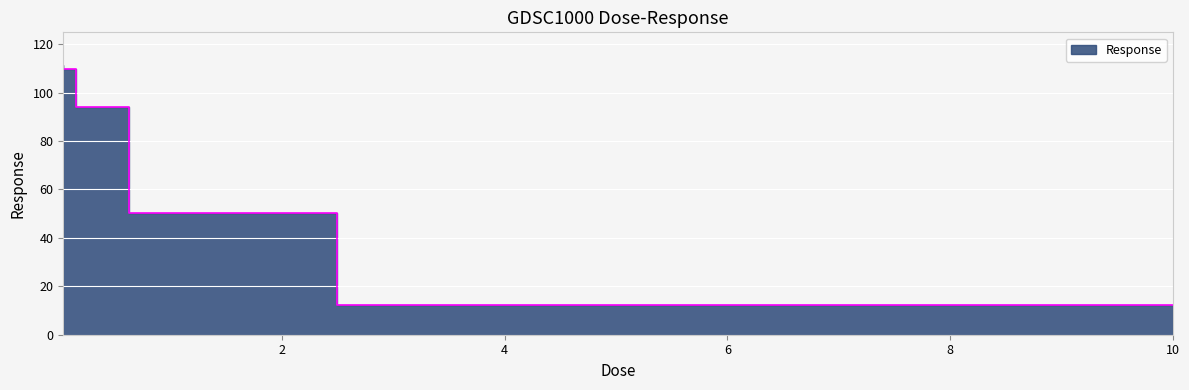

How many data points are less than 94?

2